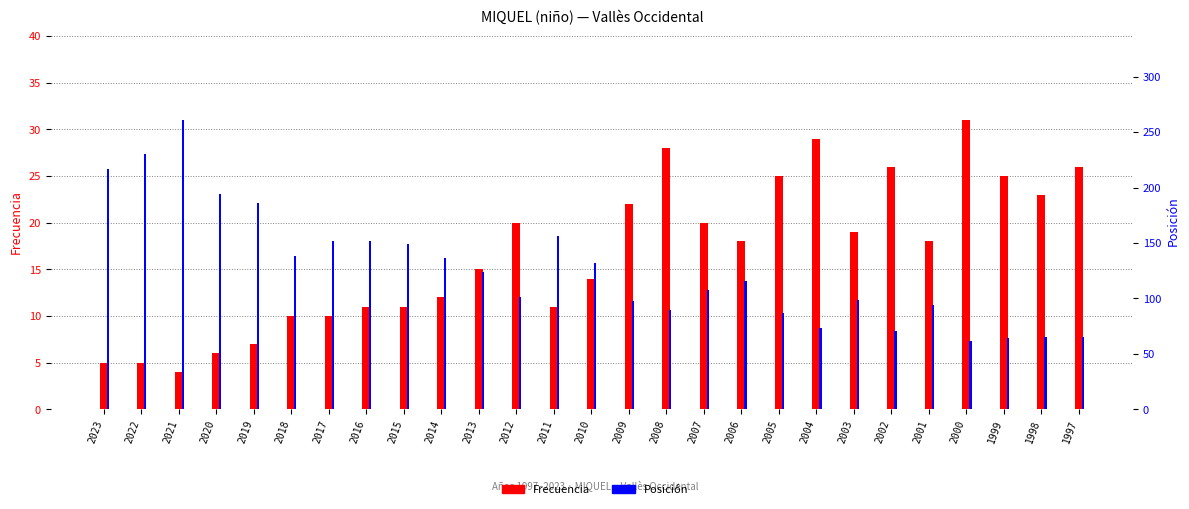

Is it true that Frecuencia equals 26 at 1997?

True